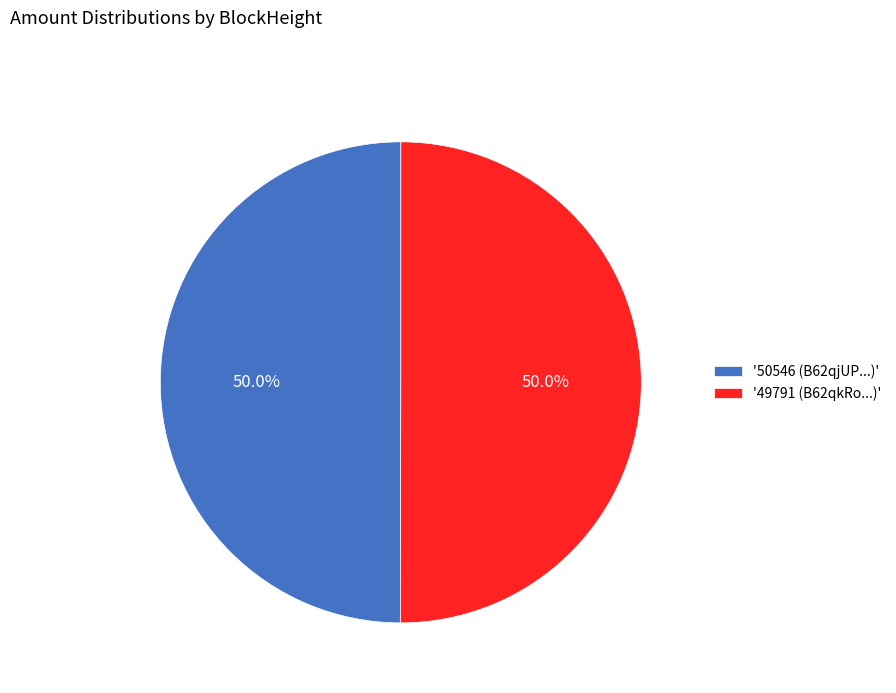

How much of the chart is everything except '49791 (B62qkRo...)'?

50.0%